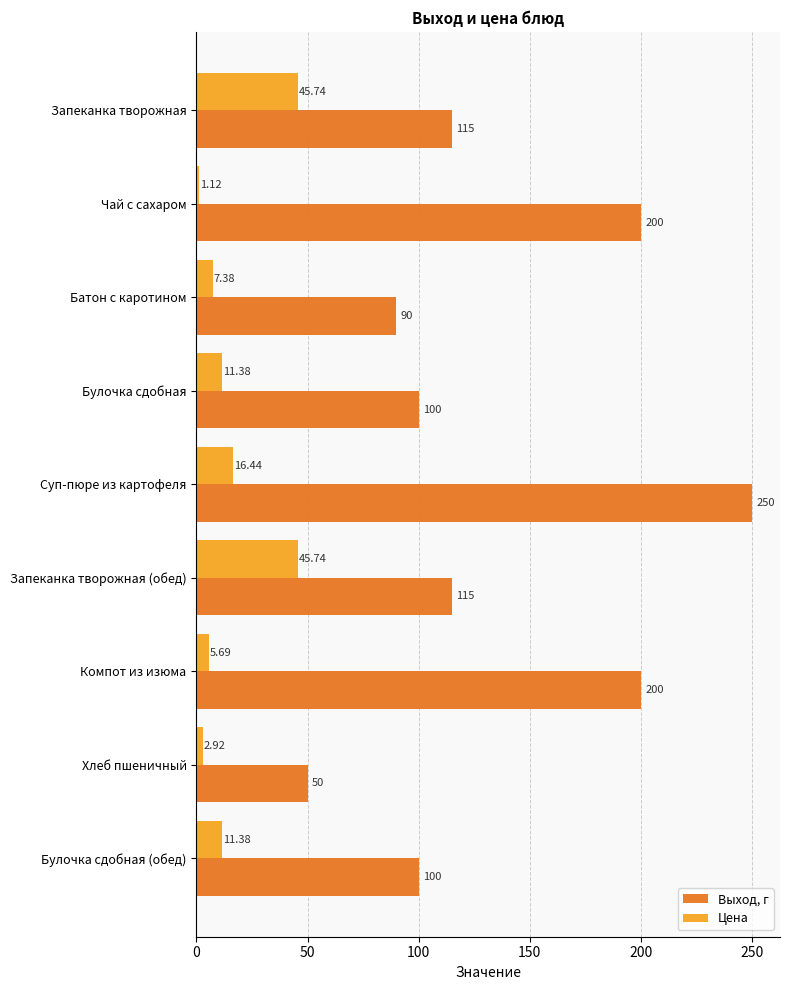

At how many categories does at least one series exceed 185?

3